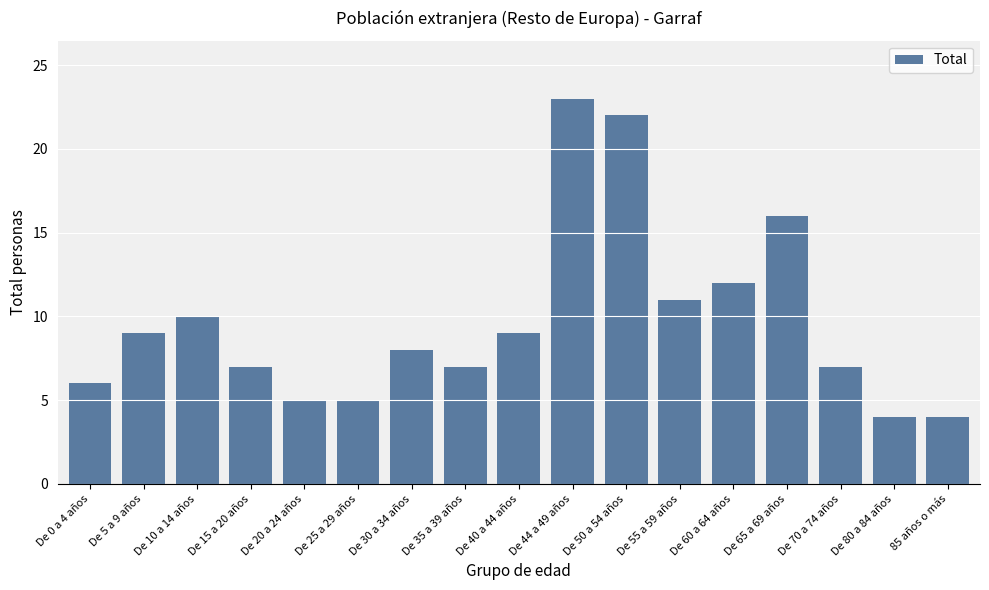

Between De 40 a 44 años and De 30 a 34 años, which is larger?

De 40 a 44 años